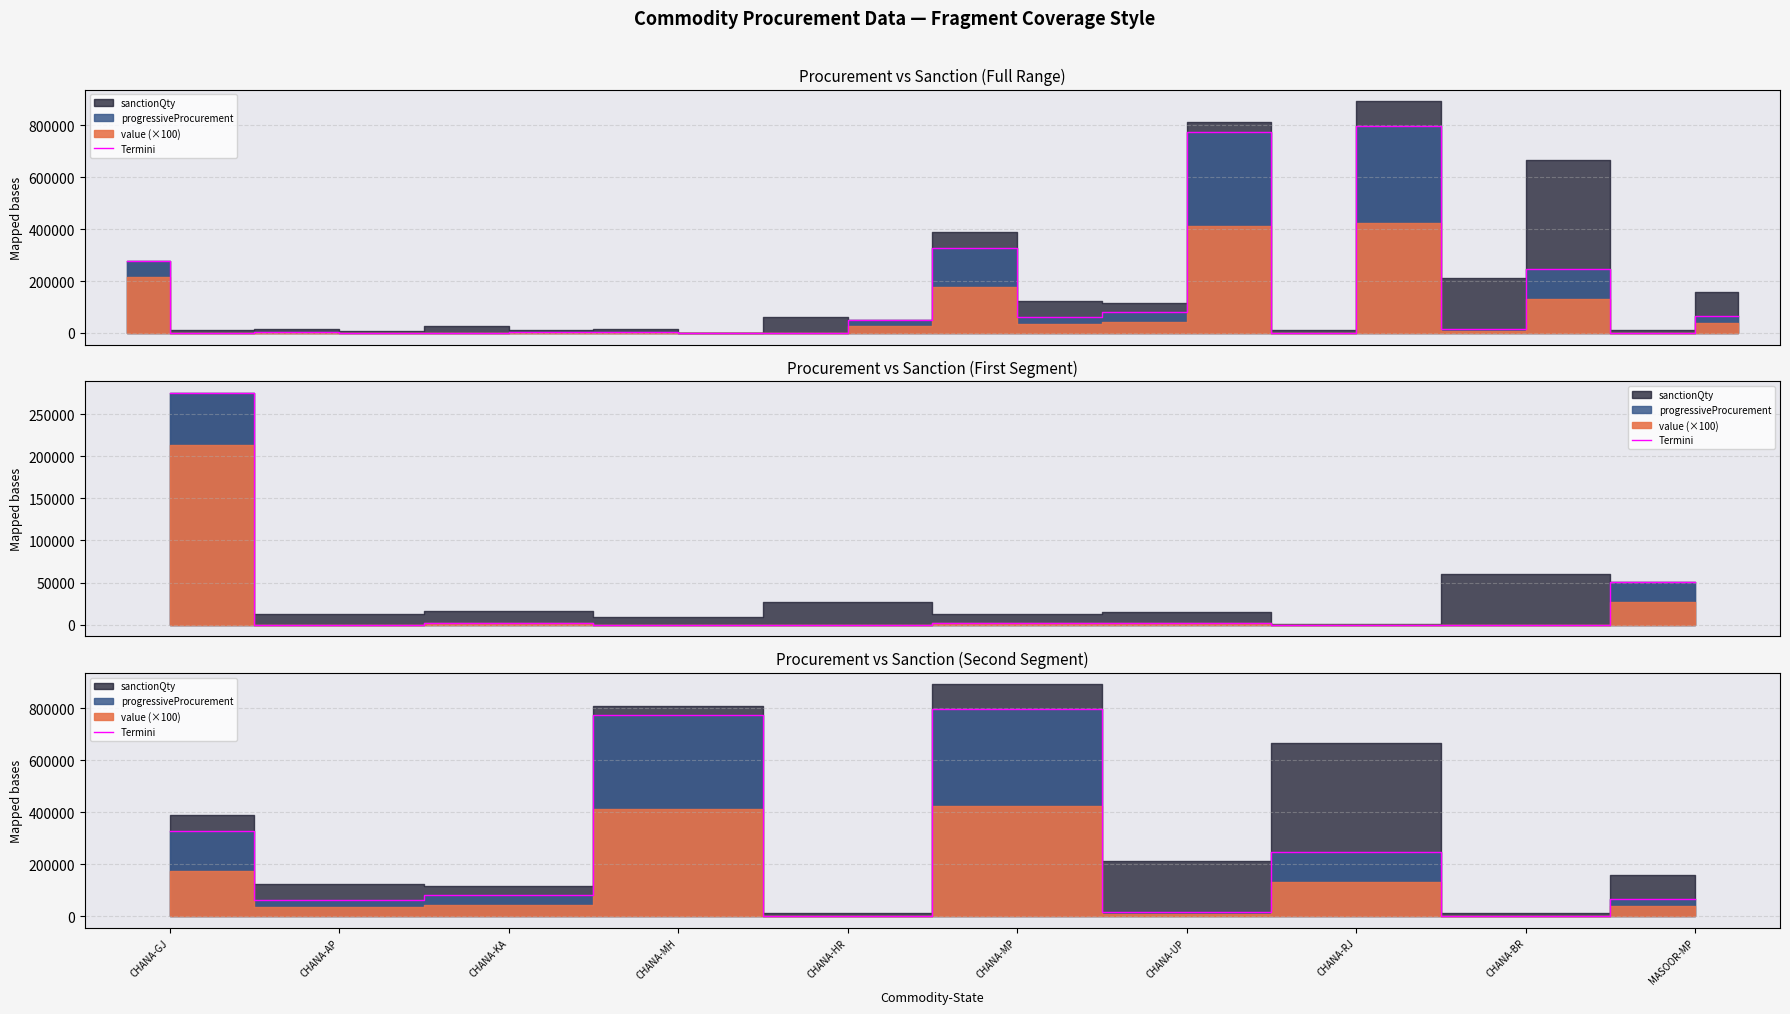

The chart shows a value of 21598.8 at CHANA-UP. True or false?

False